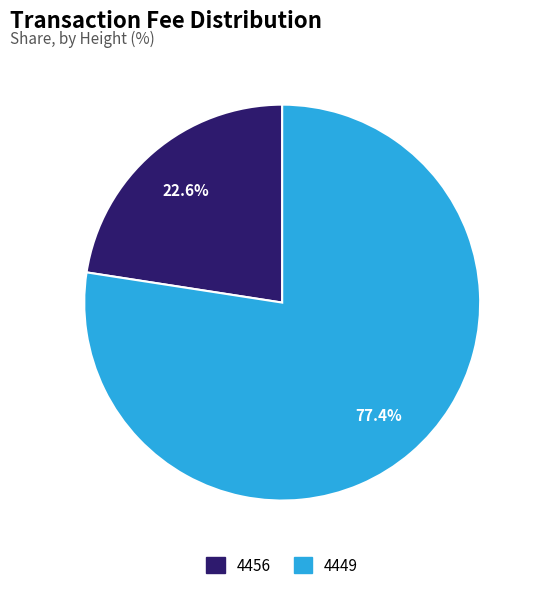

How many slices are in this pie chart?

2